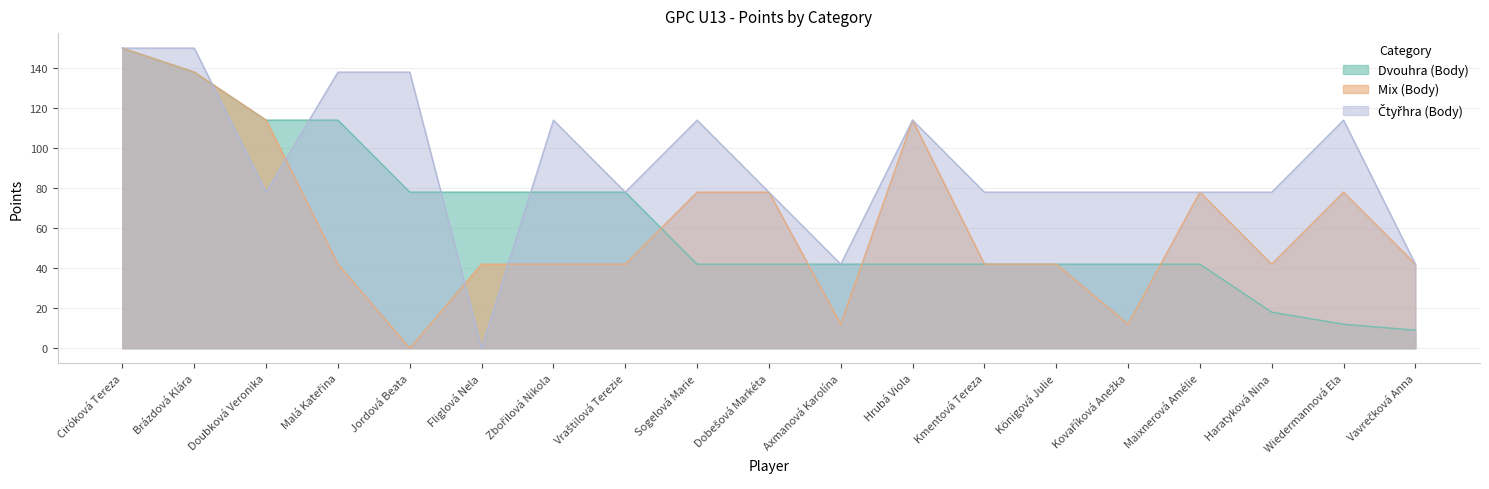

True or false: Dvouhra (Body) and Čtyřhra (Body) cross at least once.

True